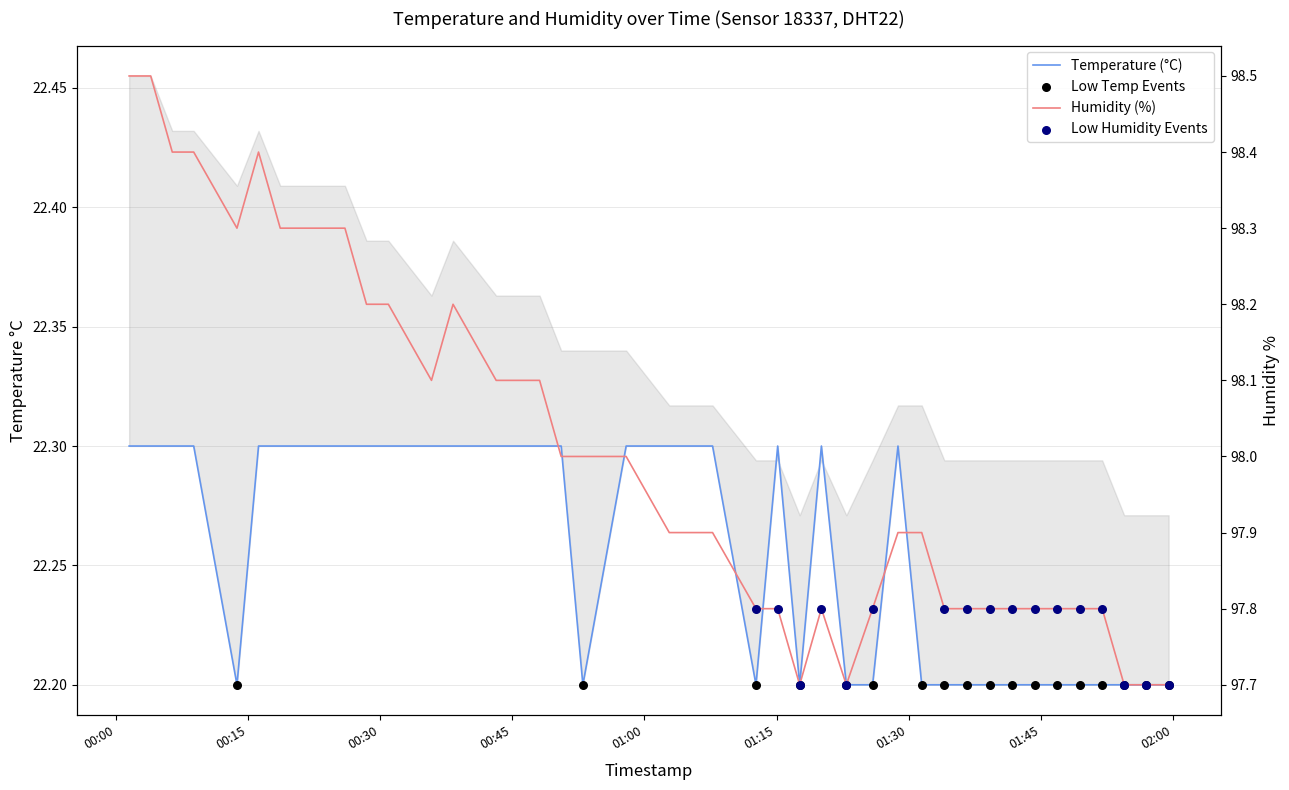

Is the value of temperature at 2023-05-10T01:15:08 greater than the value of humidity at 2023-05-10T01:28:48?

No